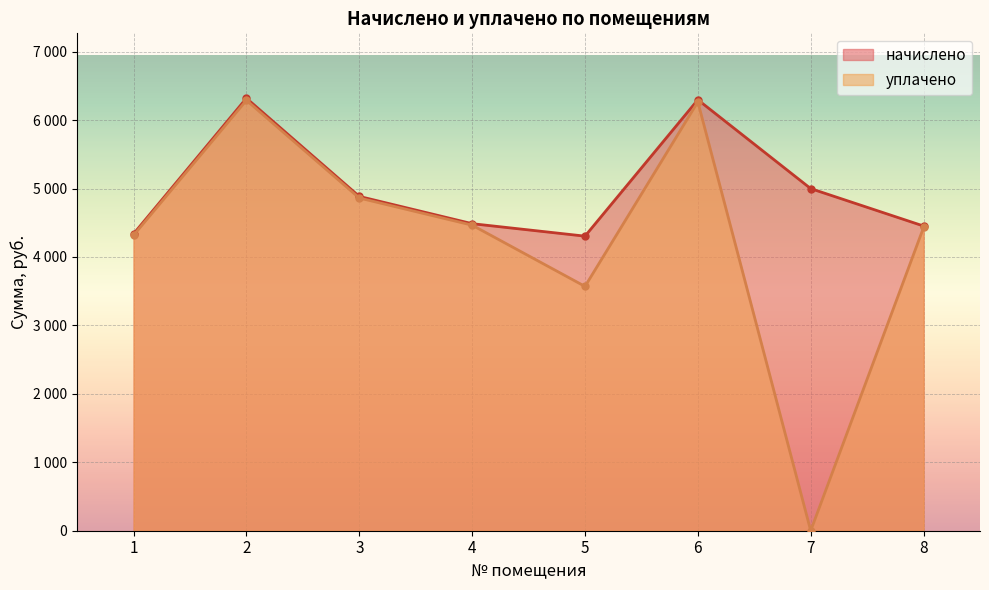

Reading left to right, transcribe all the data shown in this chart.

начислено: 4338.8	6320.4	4885.4	4486.9	4304.6	6297.6	4999.3	4452.7
уплачено: 4317.9	6289.9	4861.9	4465.2	3570.4	6267.2	0.0	4431.2